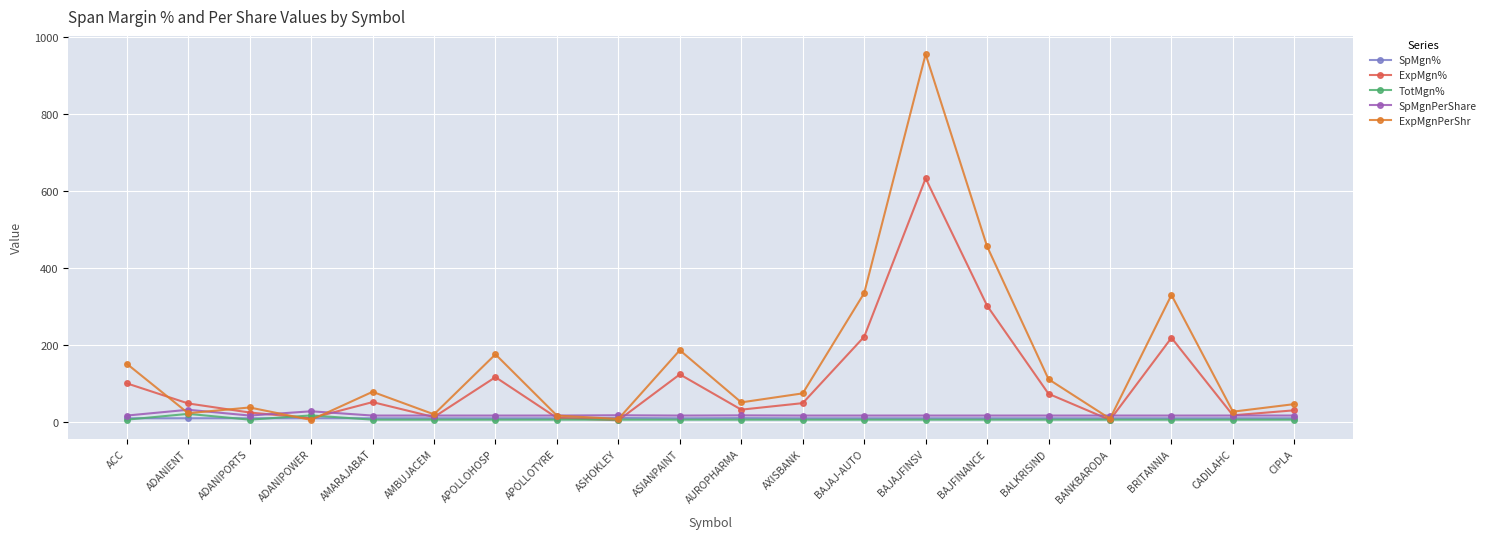

Is it true that TotMgn% equals 7.1 at BALKRISIND?

True